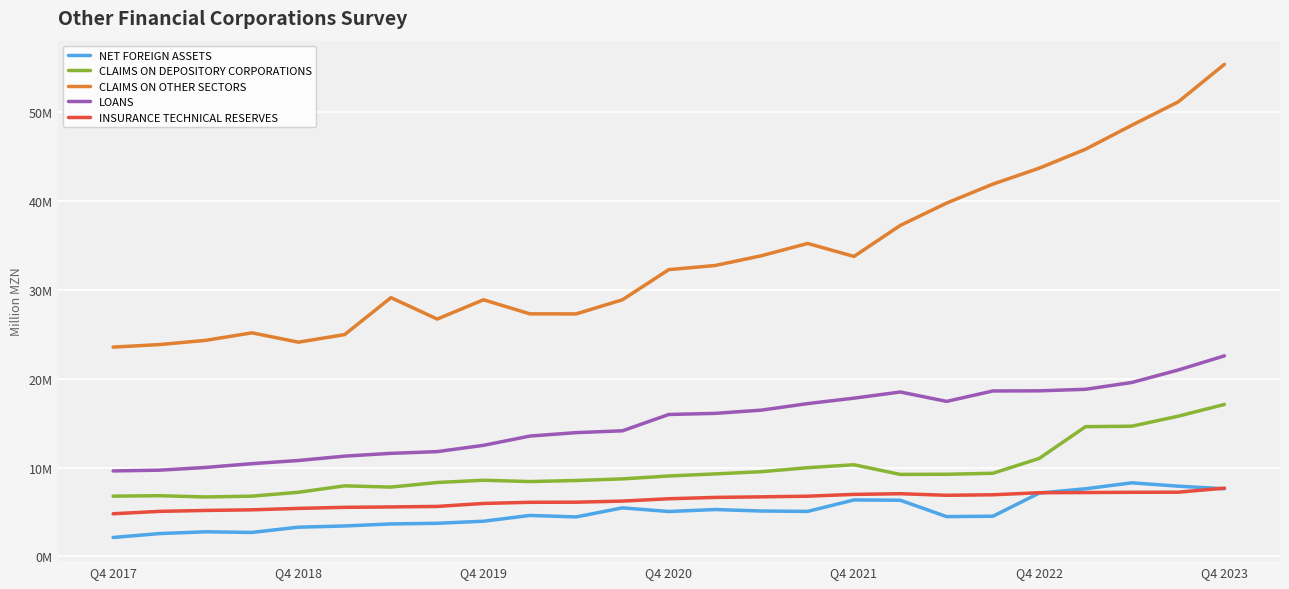

True or false: CLAIMS ON DEPOSITORY CORPORATIONS and NET FOREIGN ASSETS cross at least once.

False